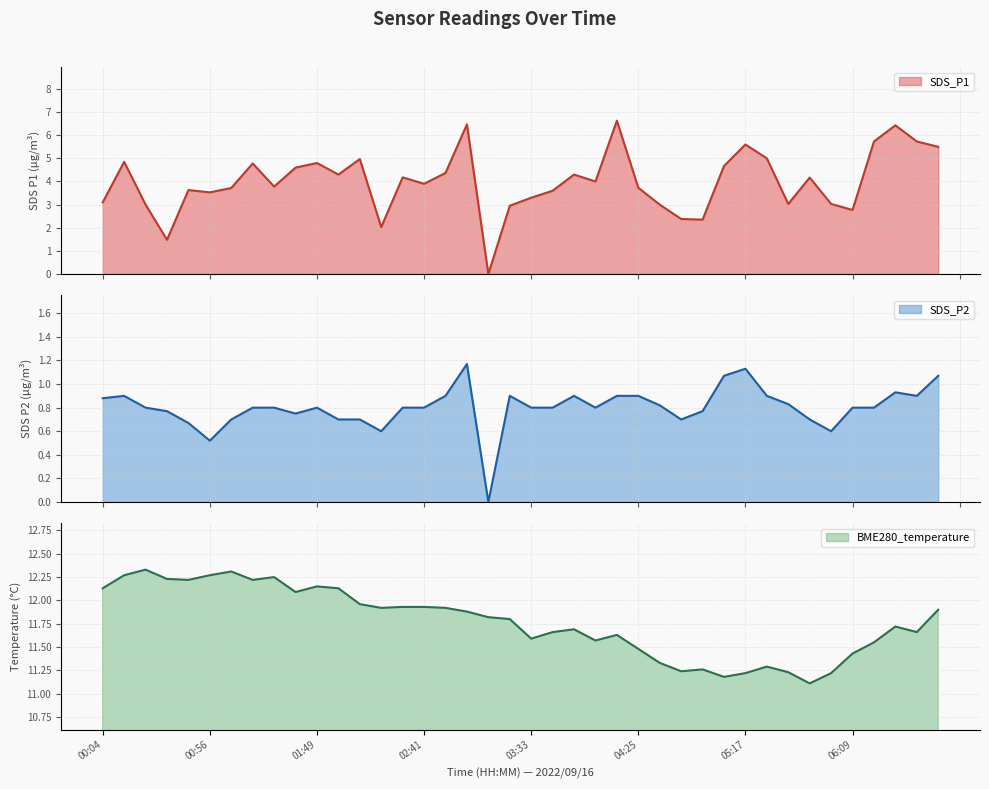

What is the highest value of the SDS_P1 series?

6.6